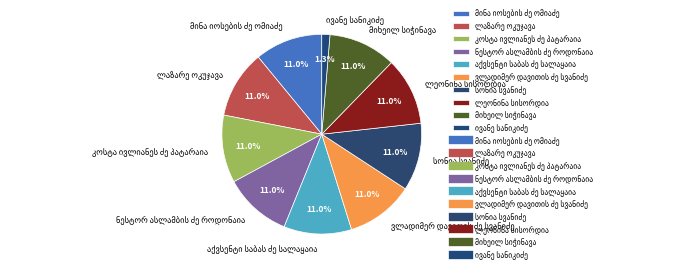

Does any single category account for the majority?

No